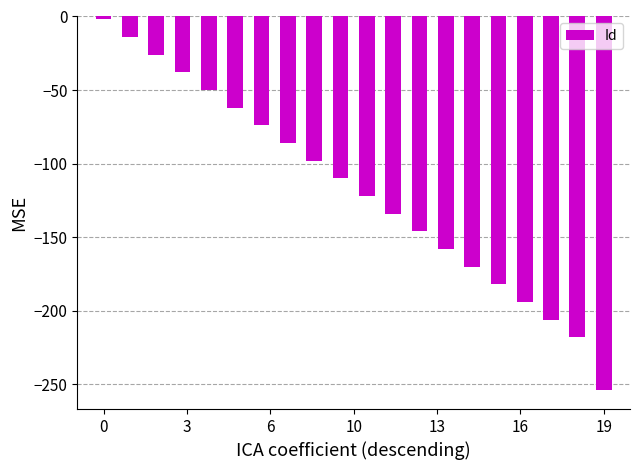

What is the smallest value displayed?

-254